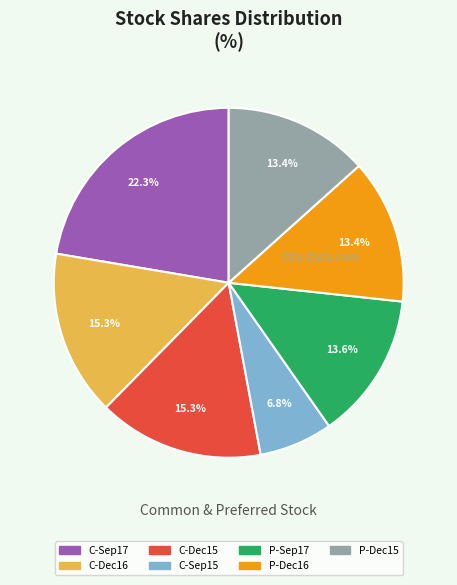

How many slices are in this pie chart?

7